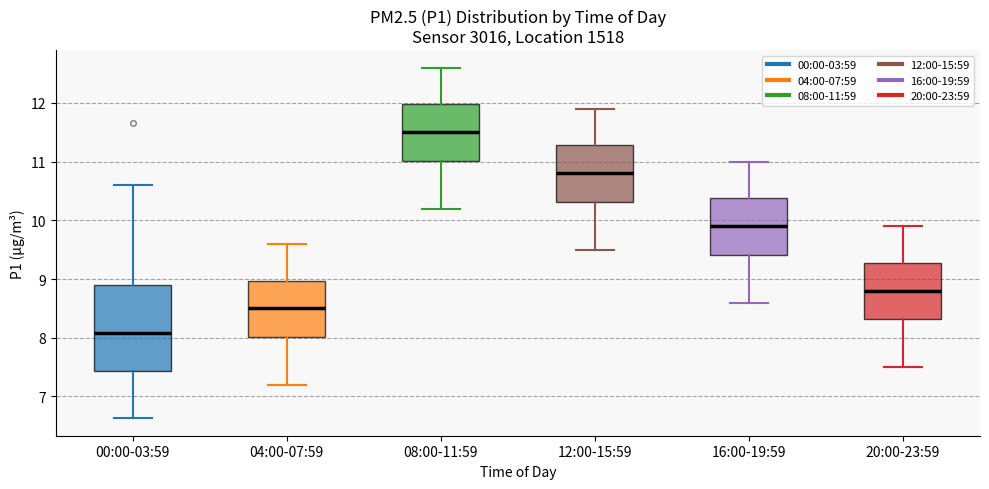

Which box's median line is the highest?

08:00-11:59